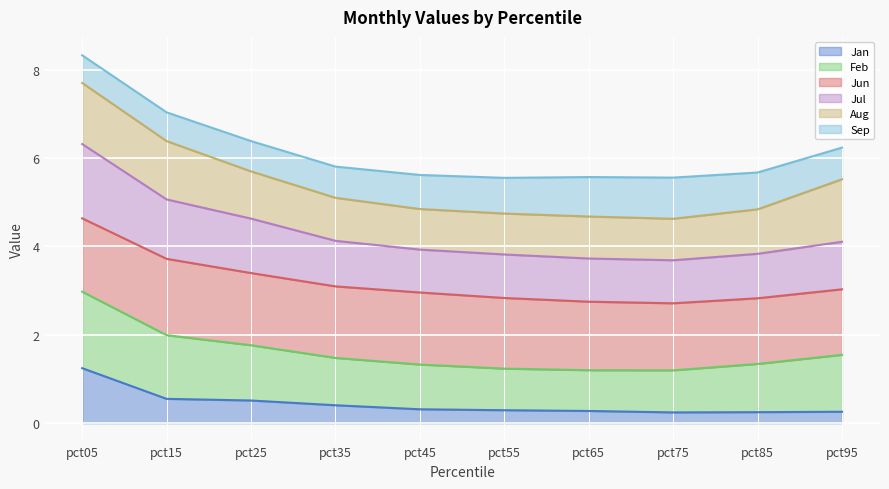

How many values in the Jul series exceed 4?

5